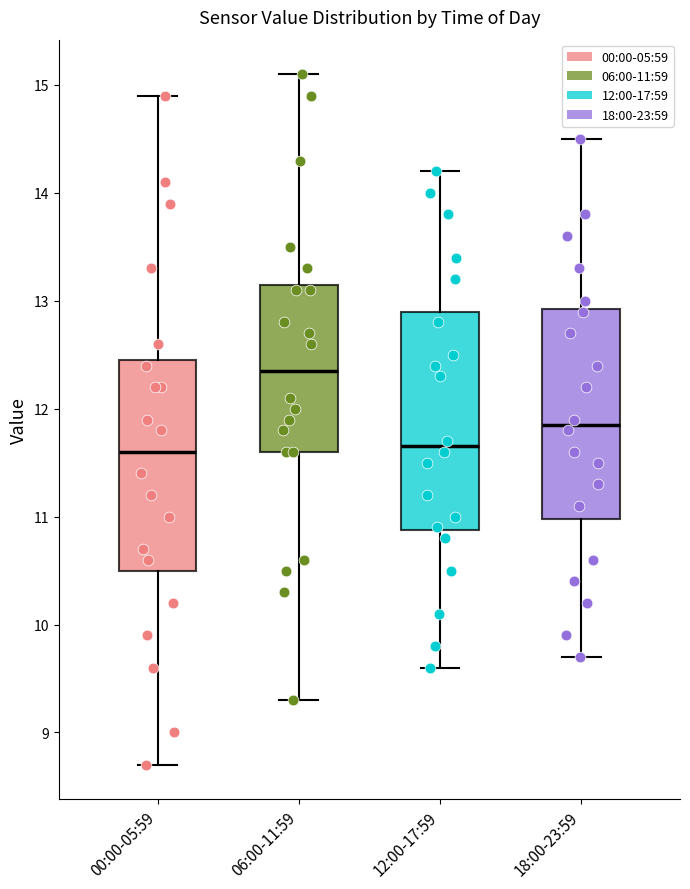

Reading left to right, read every box against the y-axis: the position of its median line, the range the box covers, and the ends of its whiskers. The values are not printed on the chart, so give them approximately, as read against the axis.

00:00-05:59: median 11.6, box 10.5 to 12.5, whiskers 8.7 to 14.9
06:00-11:59: median 12.4, box 11.6 to 13.2, whiskers 9.3 to 15.1
12:00-17:59: median 11.7, box 10.9 to 12.9, whiskers 9.6 to 14.2
18:00-23:59: median 11.9, box 11.0 to 12.9, whiskers 9.7 to 14.5